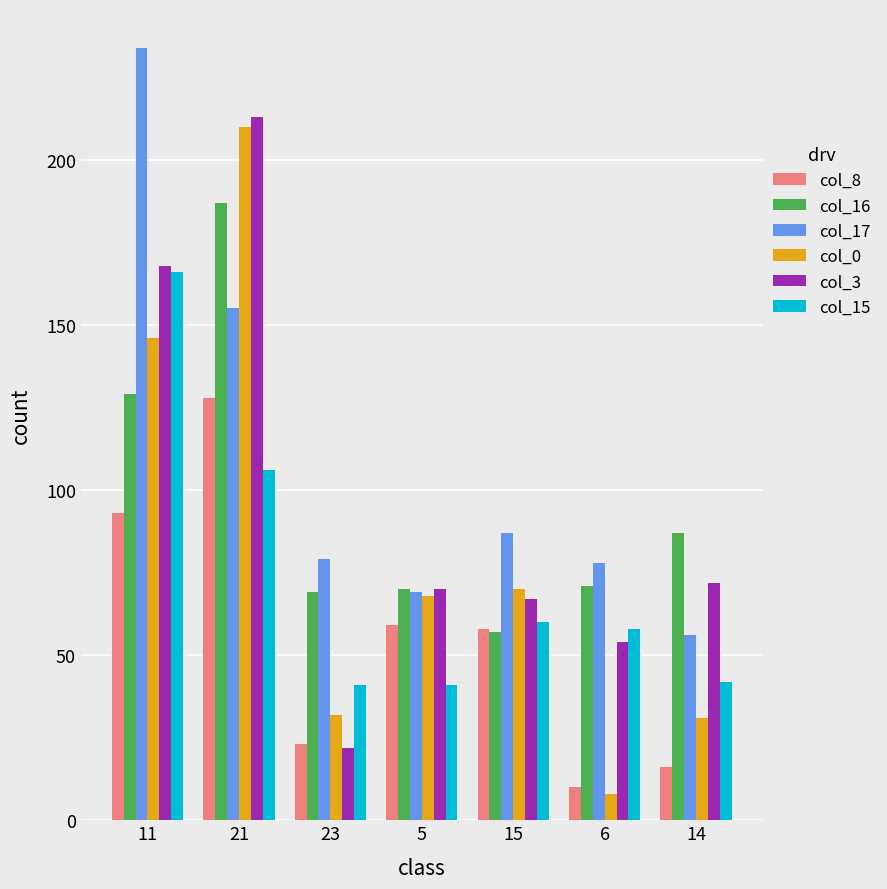

Which category has the highest value in the col_0 series?

21